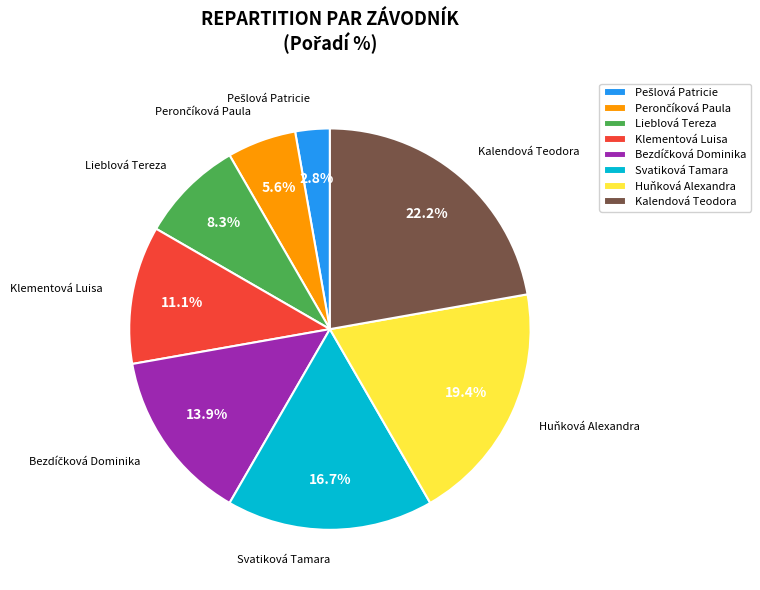

What percentage is NOT represented by Lieblová Tereza?

91.7%